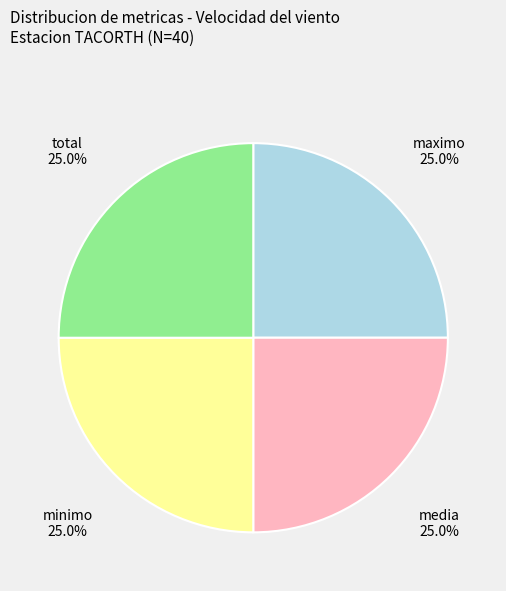

Does any single category account for the majority?

No